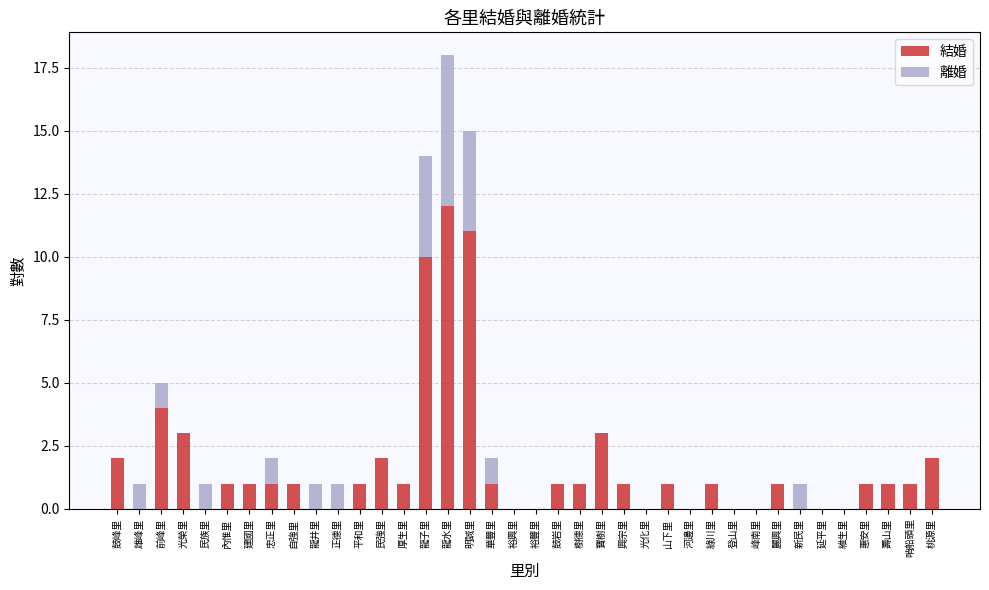

Are the bars grouped side by side (vs. stacked)?

No